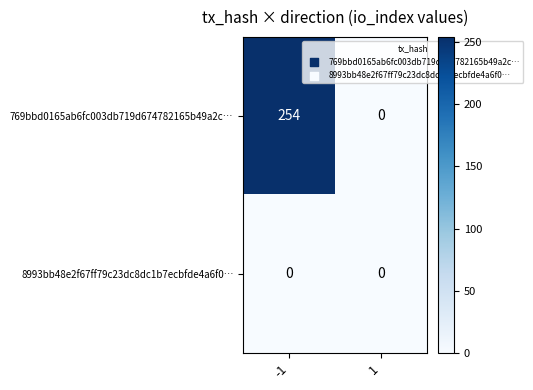

The 8993bb48e2f67ff79c23dc8dc1b7ecbfde4a6f0… series shows 0 at 1. True or false?

True